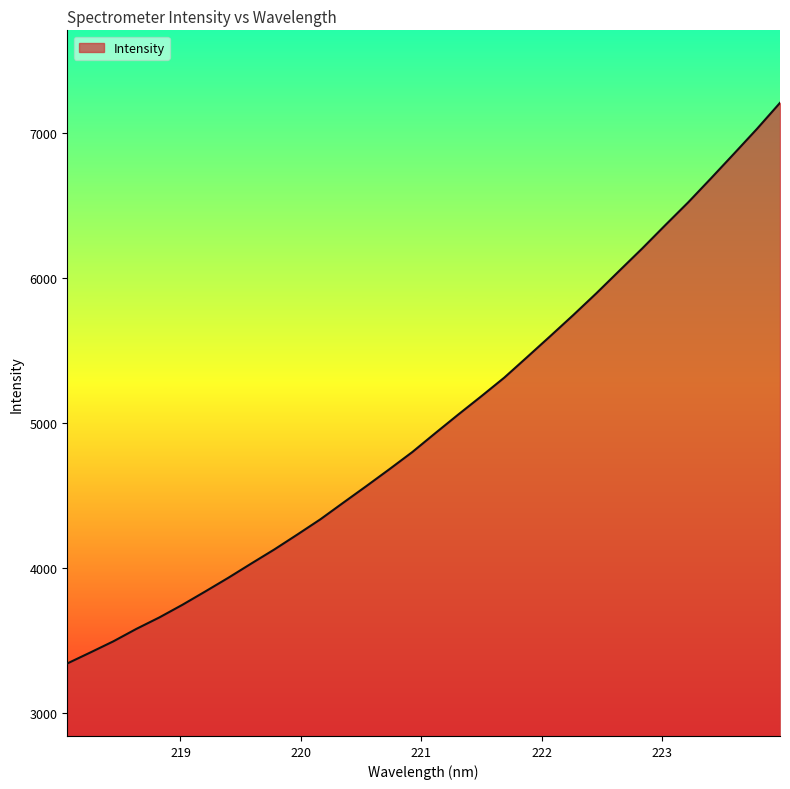

What is the smallest value displayed?

3340.8